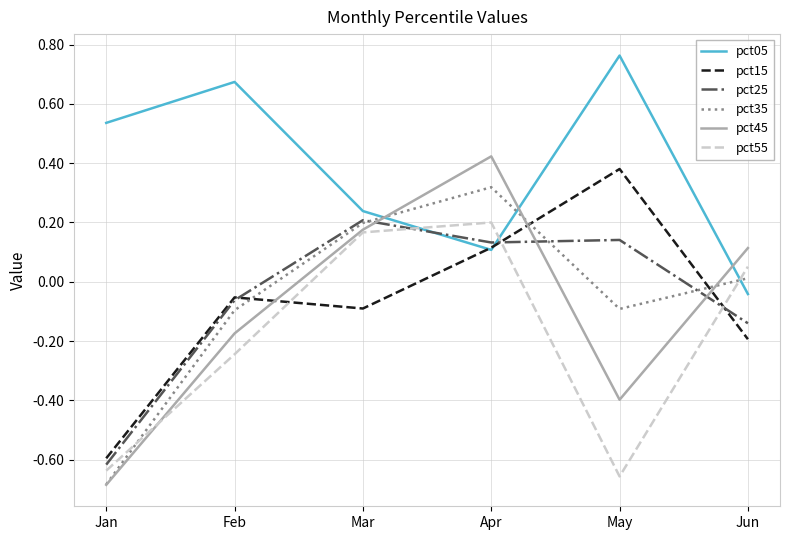

True or false: pct55 and pct15 intersect in this chart.

True